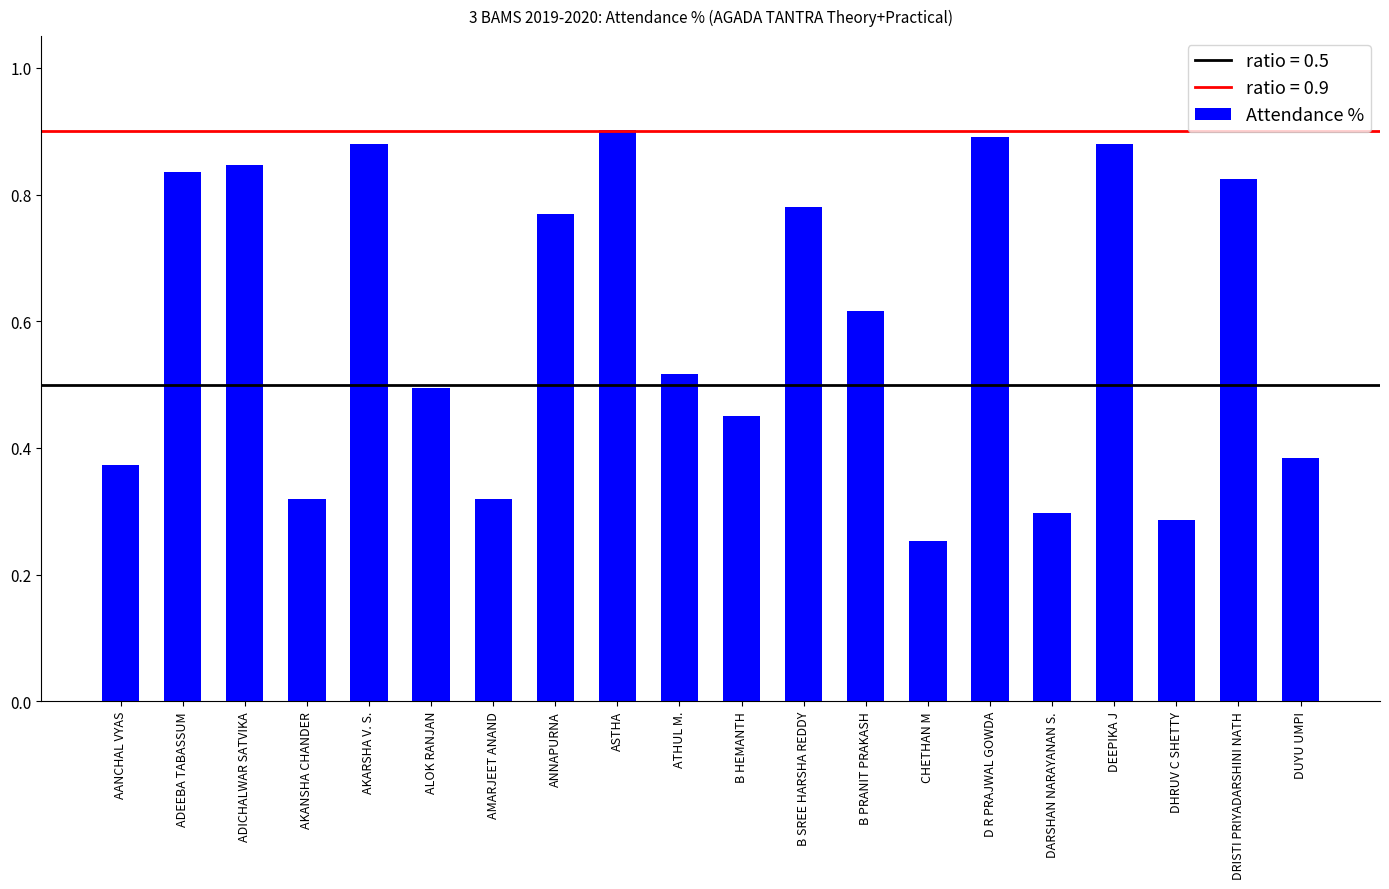

How many distinct data groups are displayed?

1